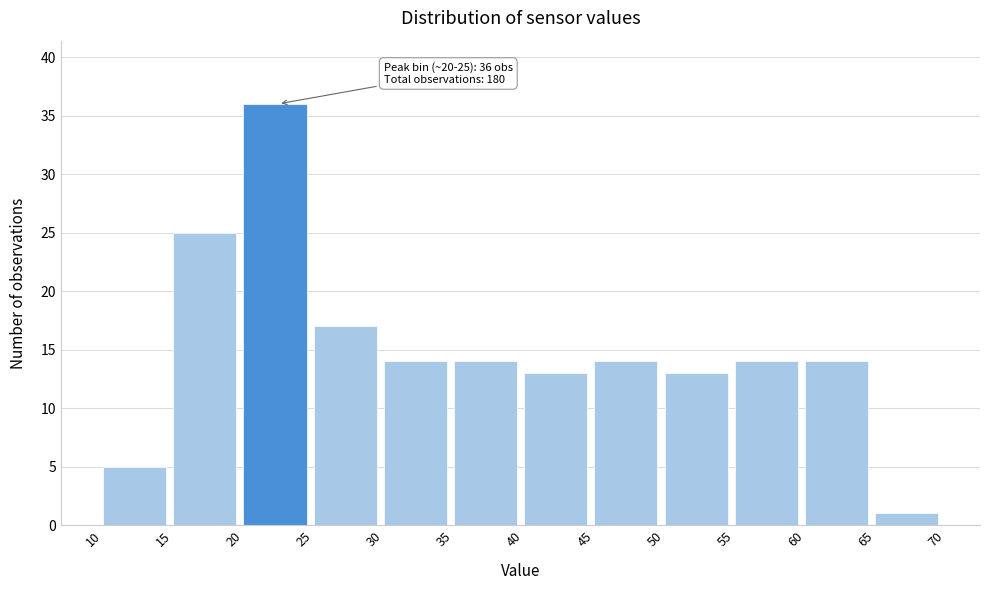

Over which range of the x-axis is the bar tallest?

20 to 25